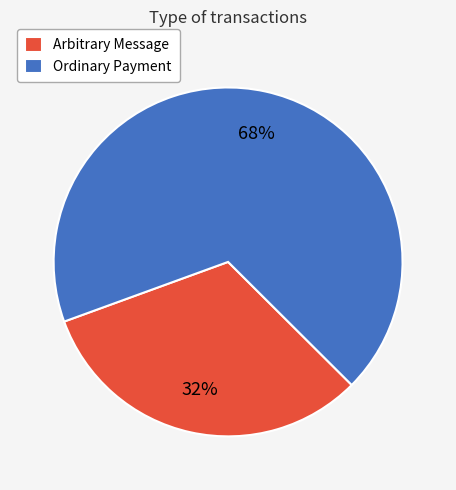

Does any single category account for the majority?

Yes